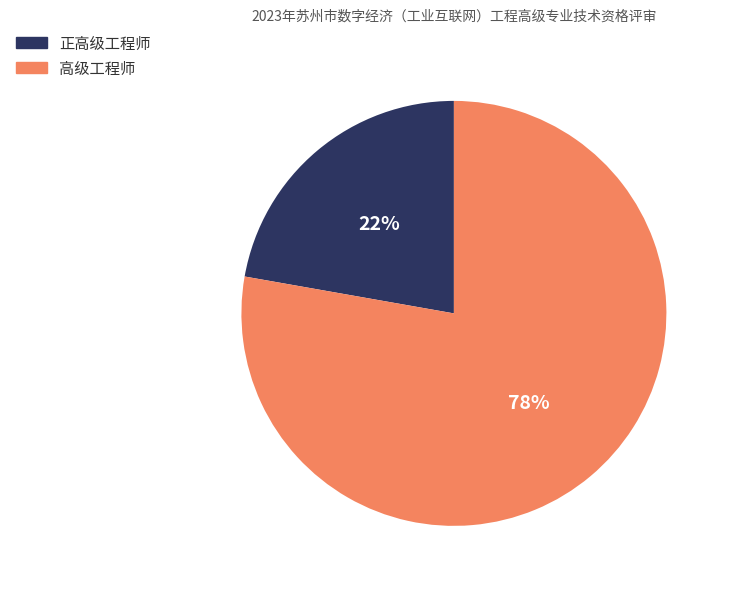

Does 正高级工程师 account for over 50% of the chart?

No